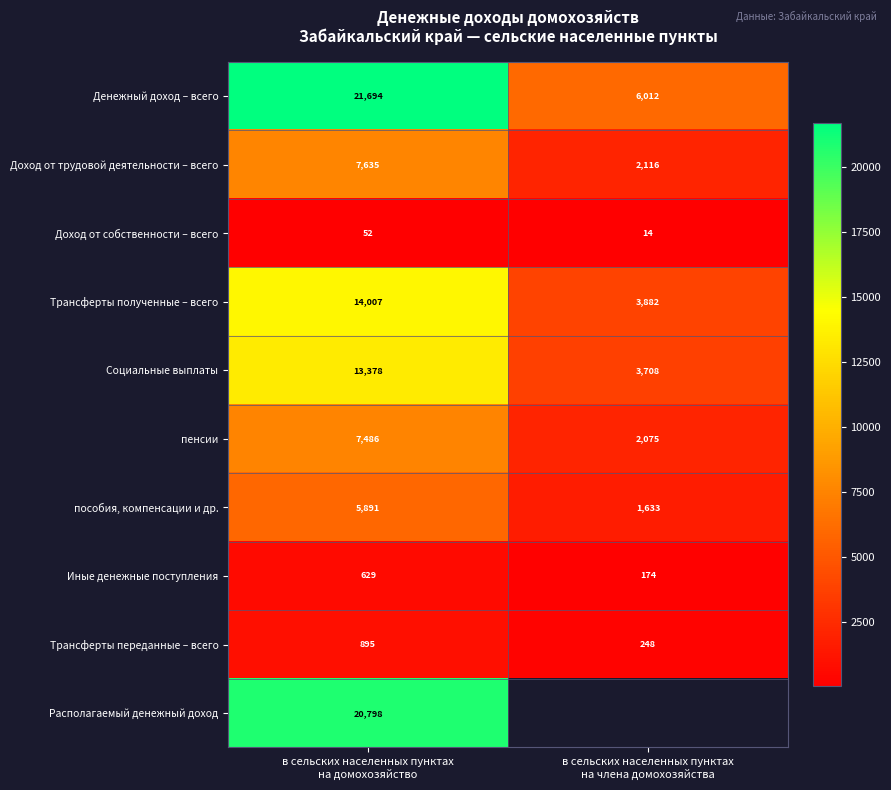

Between в сельских населенных пунктах на домохозяйство and в сельских населенных пунктах на члена домохозяйства, which series saw the biggest shift?

Денежный доход – всего